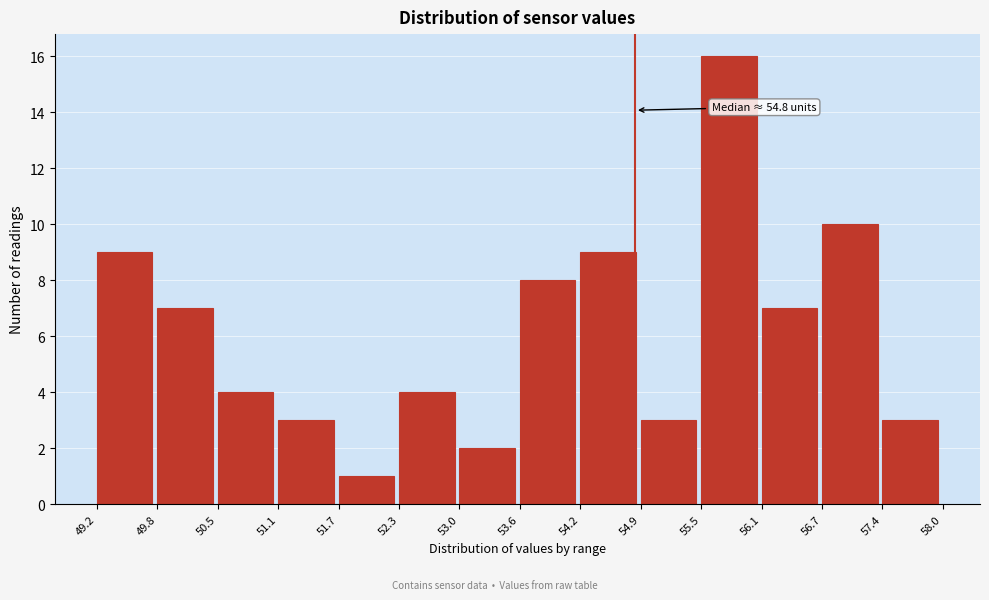

Which range on the x-axis has the tallest bar?

55.5 to 56.1